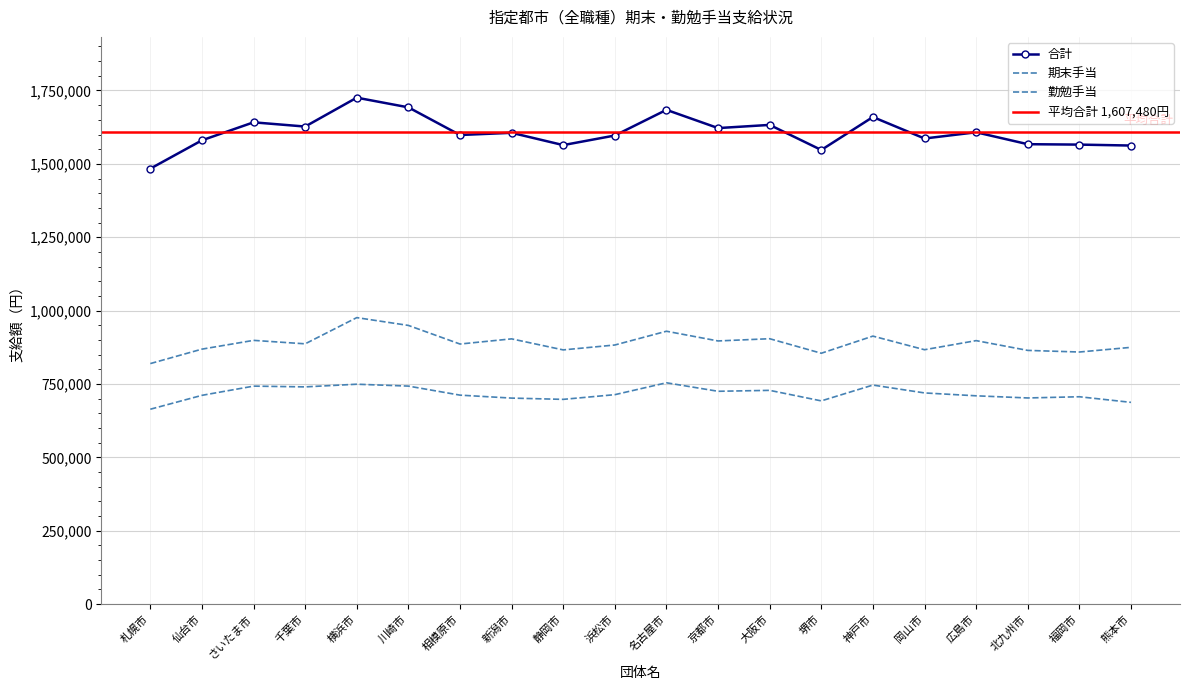

What is the sum of the 勤勉手当 values at さいたま市 and 名古屋市?

1497000